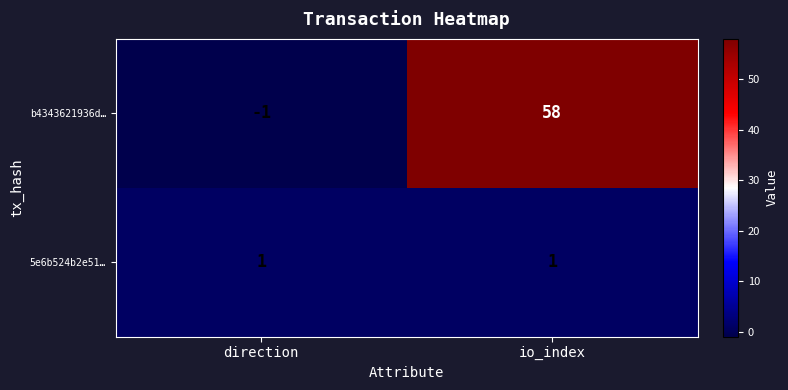

What is the difference between the highest and lowest values at direction?

2